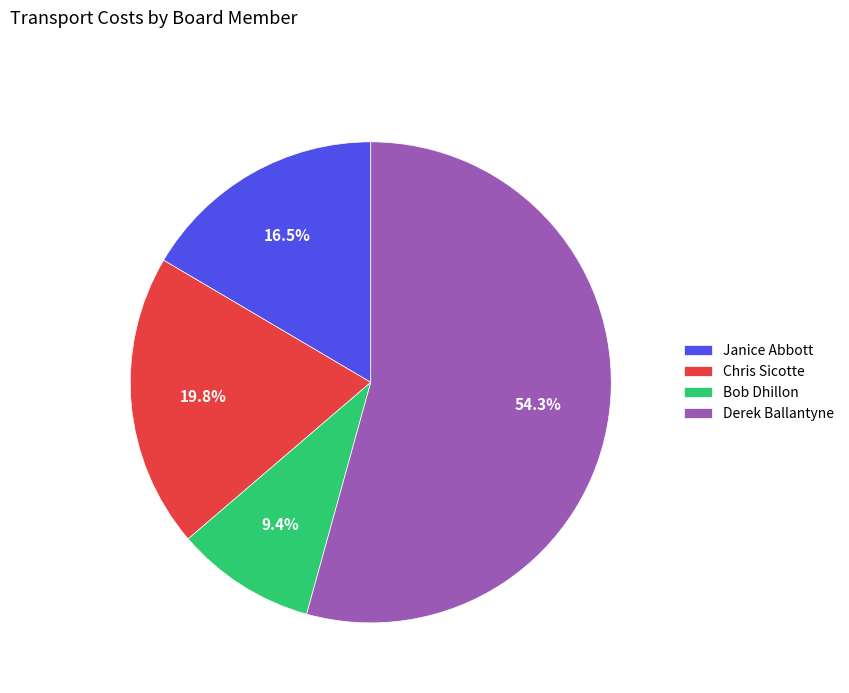

Which slice is the smallest?

Bob Dhillon